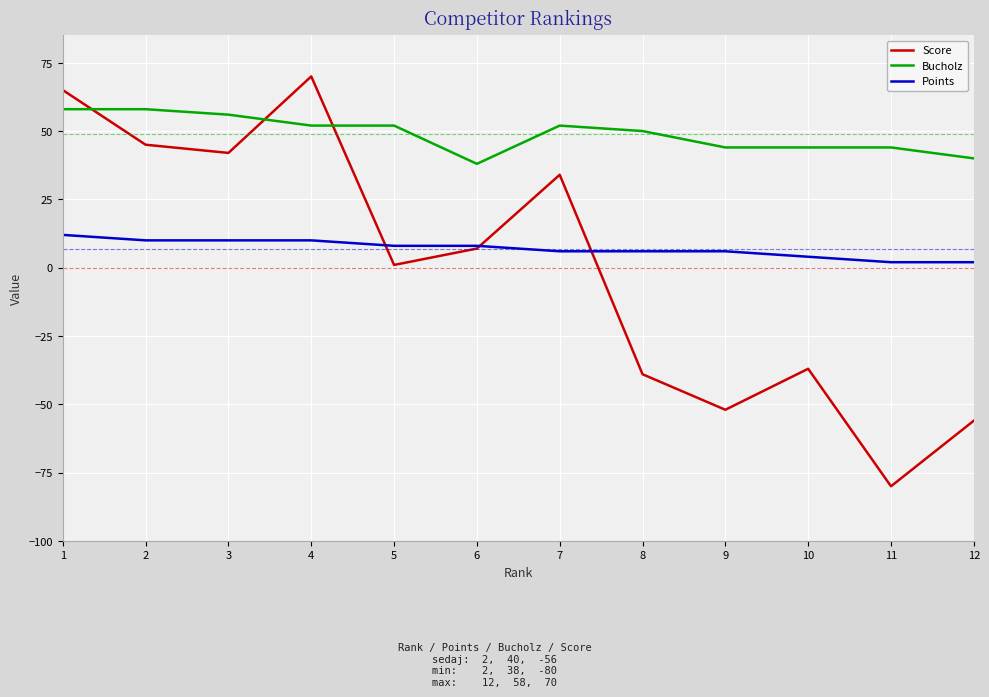

Rank the series at 9 from highest to lowest value.

Bucholz, Points, Score